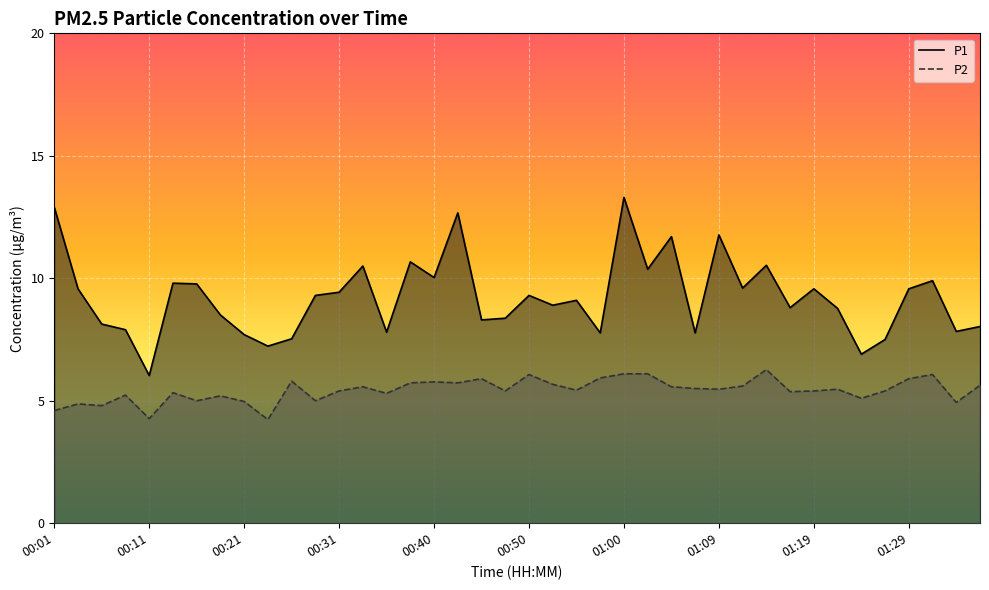

How many lines are shown in the chart?

2